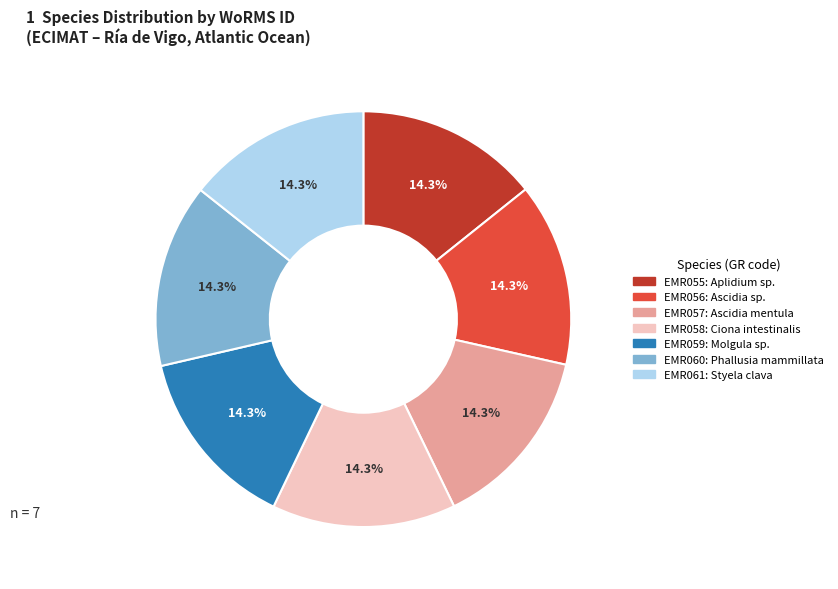

What is the ratio of the value at EMR059: Molgula sp. to the value at EMR058: Ciona intestinalis?

1.0